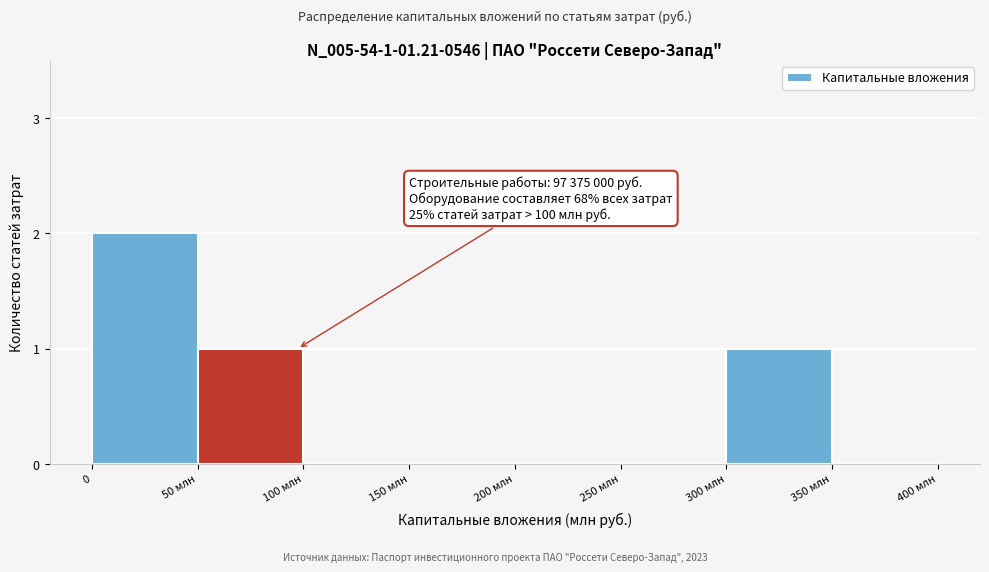

Reading right to left, what are all the values shown in this chart?

350 млн=0	300 млн=1	250 млн=0	200 млн=0	150 млн=0	100 млн=0	50 млн=1	0=2